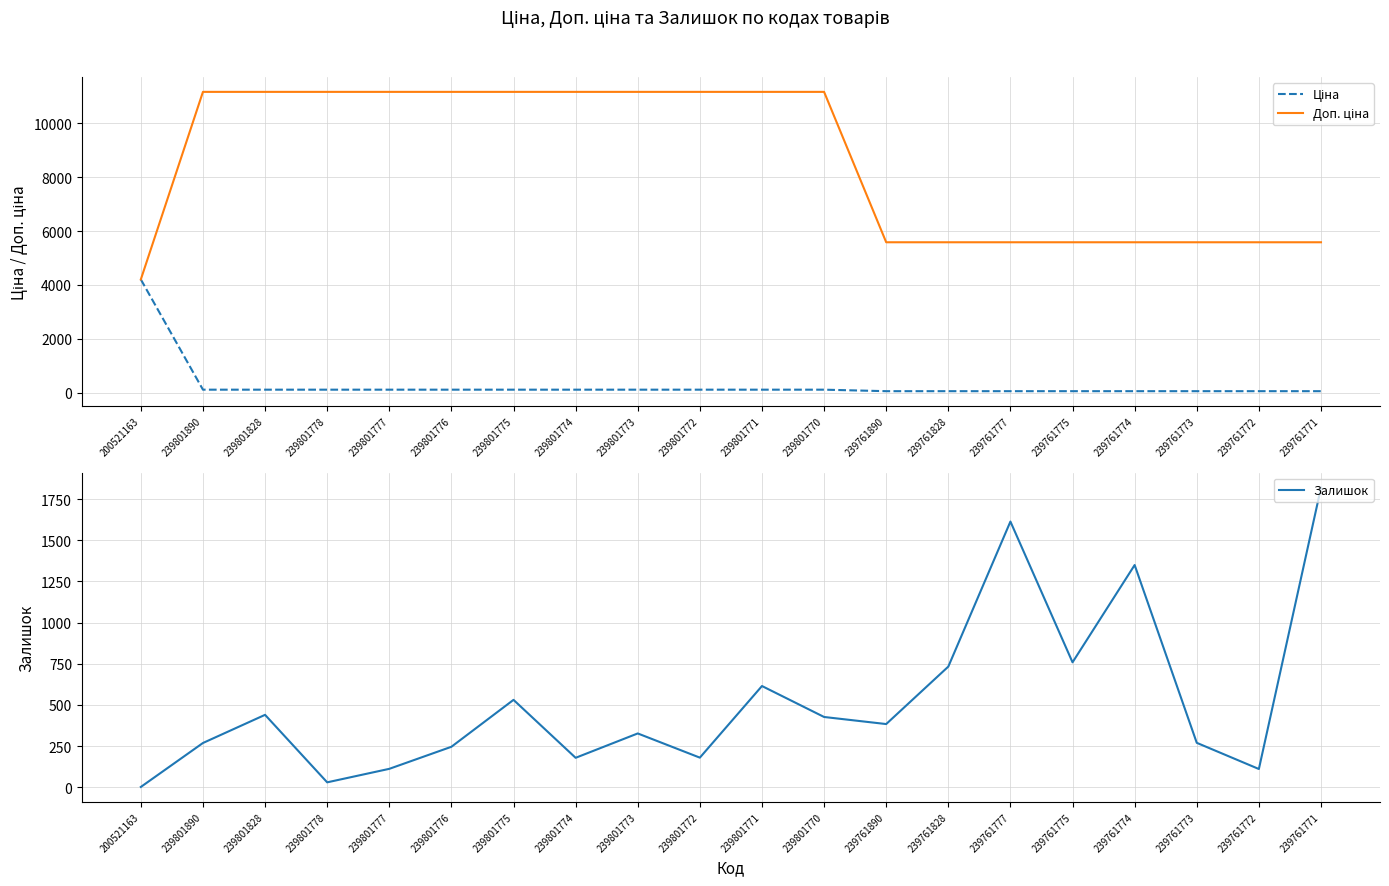

Between 239761828 and 239801772, which is larger?

239801772